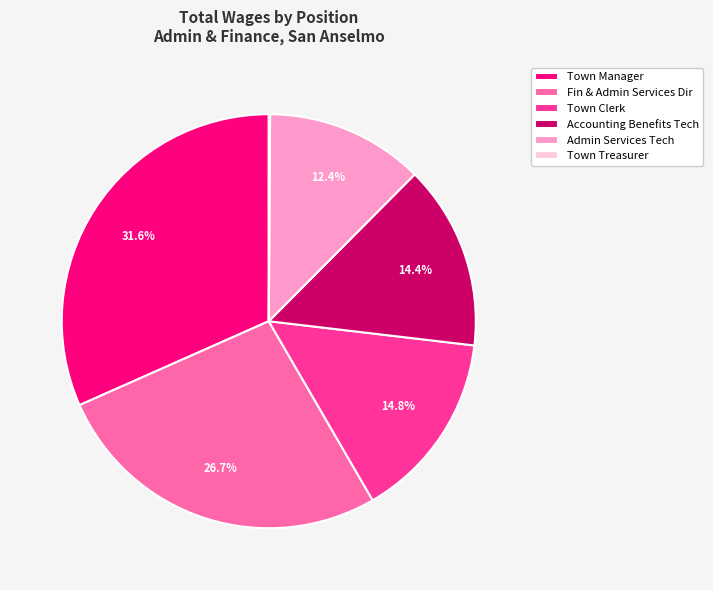

What is the largest slice in the pie chart?

Town Manager